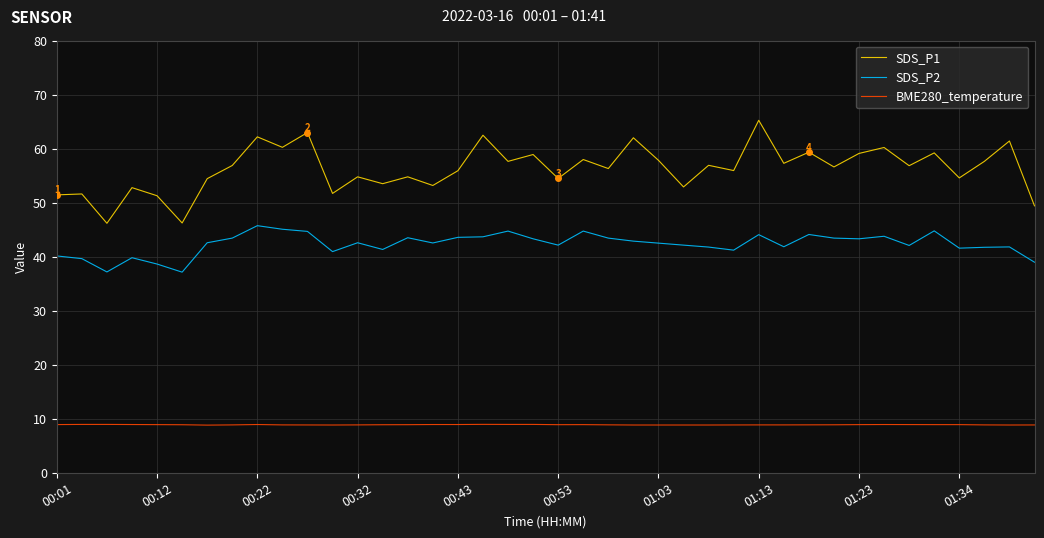

True or false: BME280_temperature and SDS_P1 cross at least once.

False